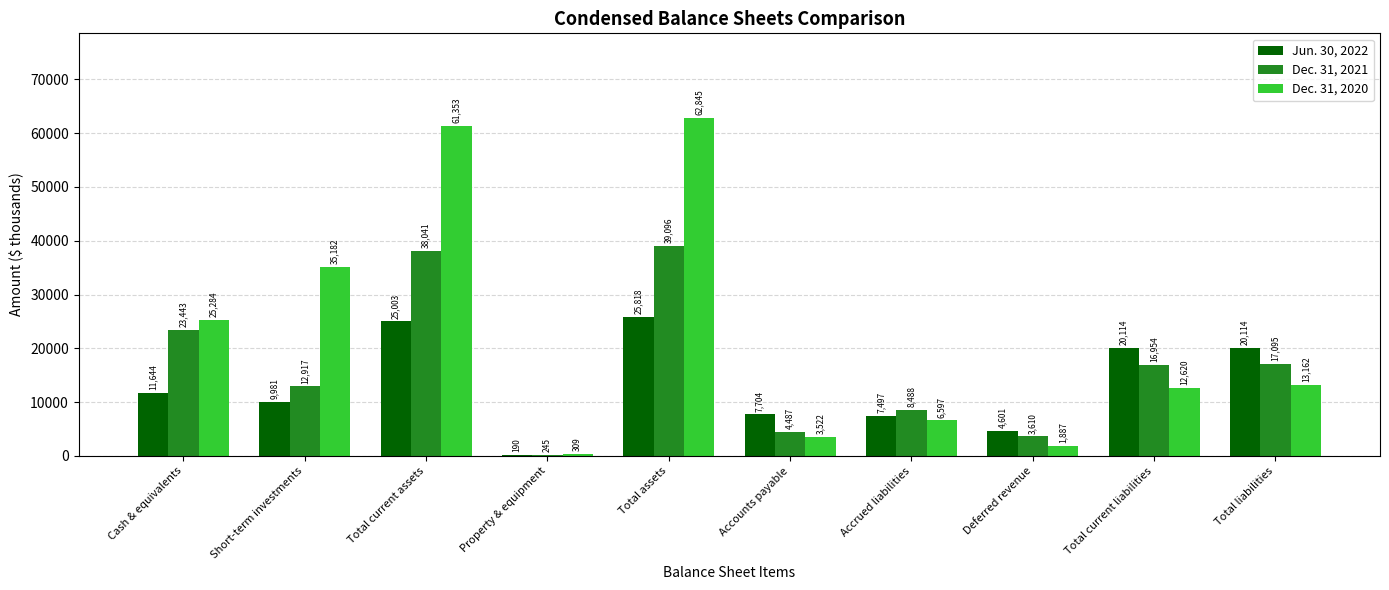

What is the sum of all Dec. 31, 2020 values?

222761